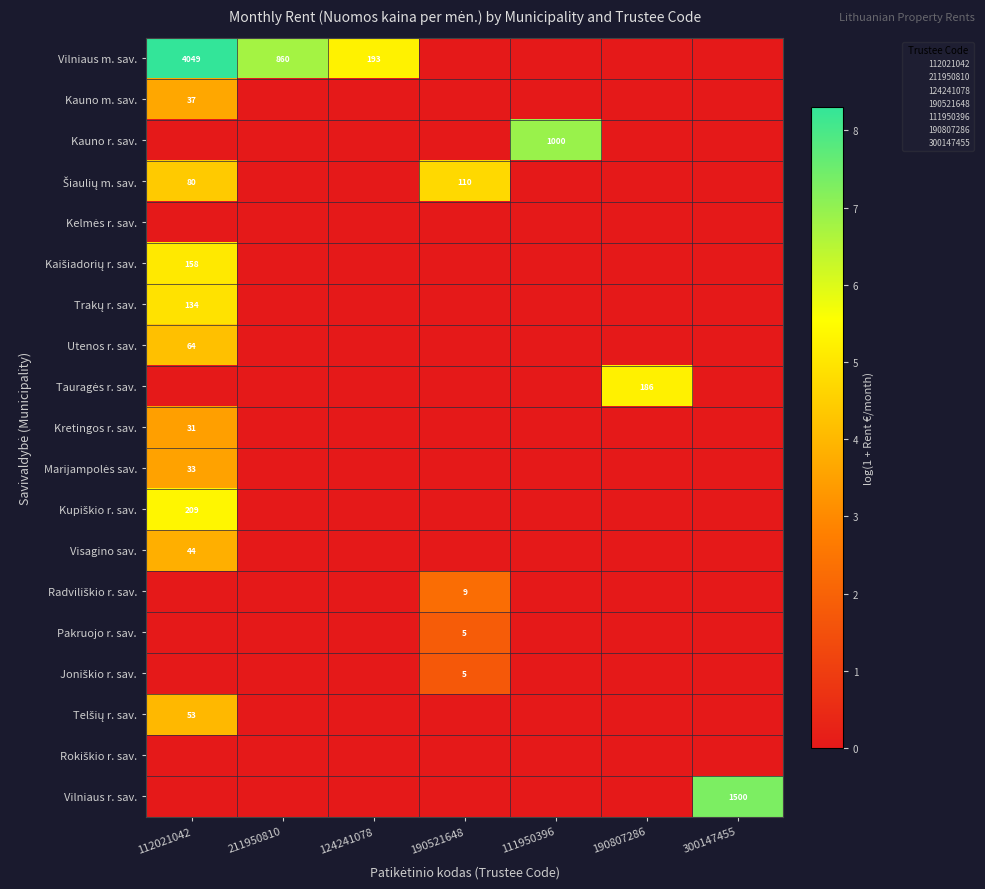

Rank the series by their maximum value, from lowest to highest.

Kelmės r. sav., Rokiškio r. sav., Joniškio r. sav., Pakruojo r. sav., Radviliškio r. sav., Kretingos r. sav., Marijampolės sav., Kauno m. sav., Visagino sav., Telšių r. sav., Utenos r. sav., Šiaulių m. sav., Trakų r. sav., Kaišiadorių r. sav., Tauragės r. sav., Kupiškio r. sav., Kauno r. sav., Vilniaus r. sav., Vilniaus m. sav.